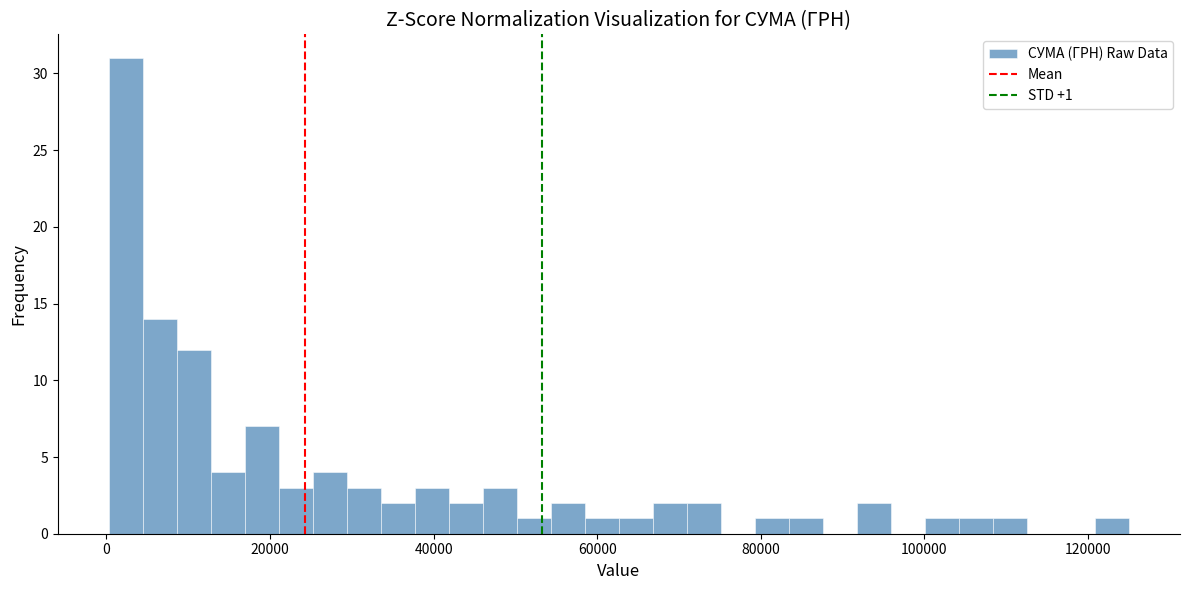

Around what value on the x-axis is the tallest bar? Give the approximate position of its centre, as read against the axis.

2000